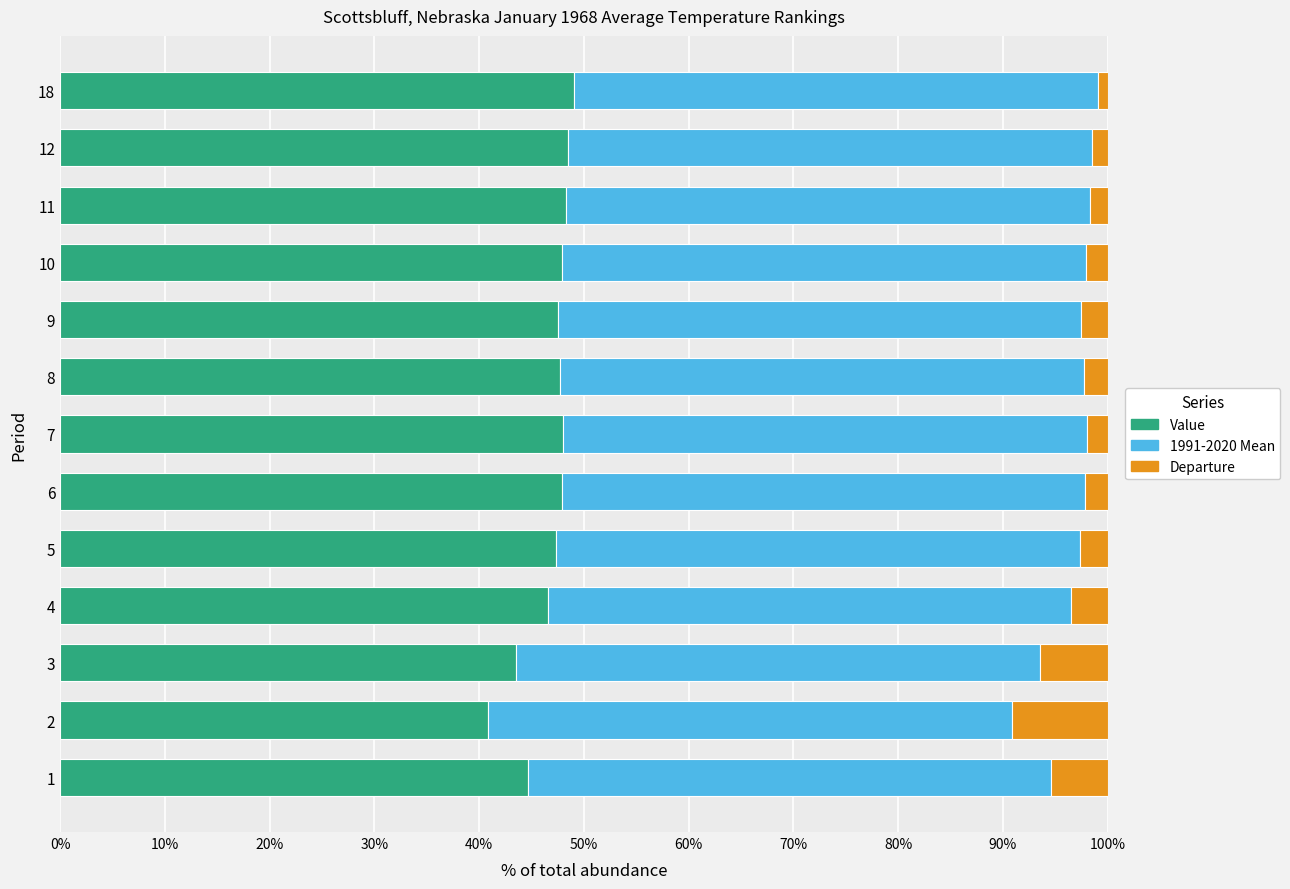

What is the highest value of the Value series?

49.1